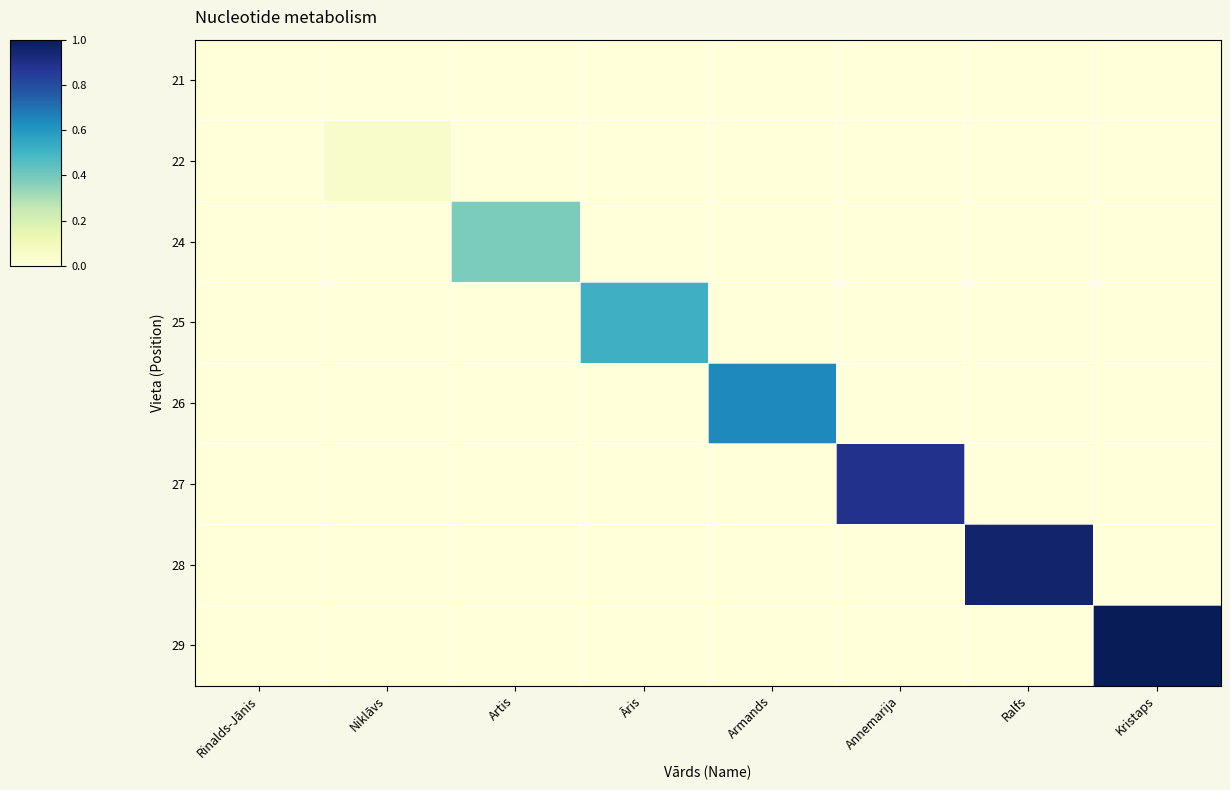

Which category has the lowest value across all series?

Rinalds-Jānis